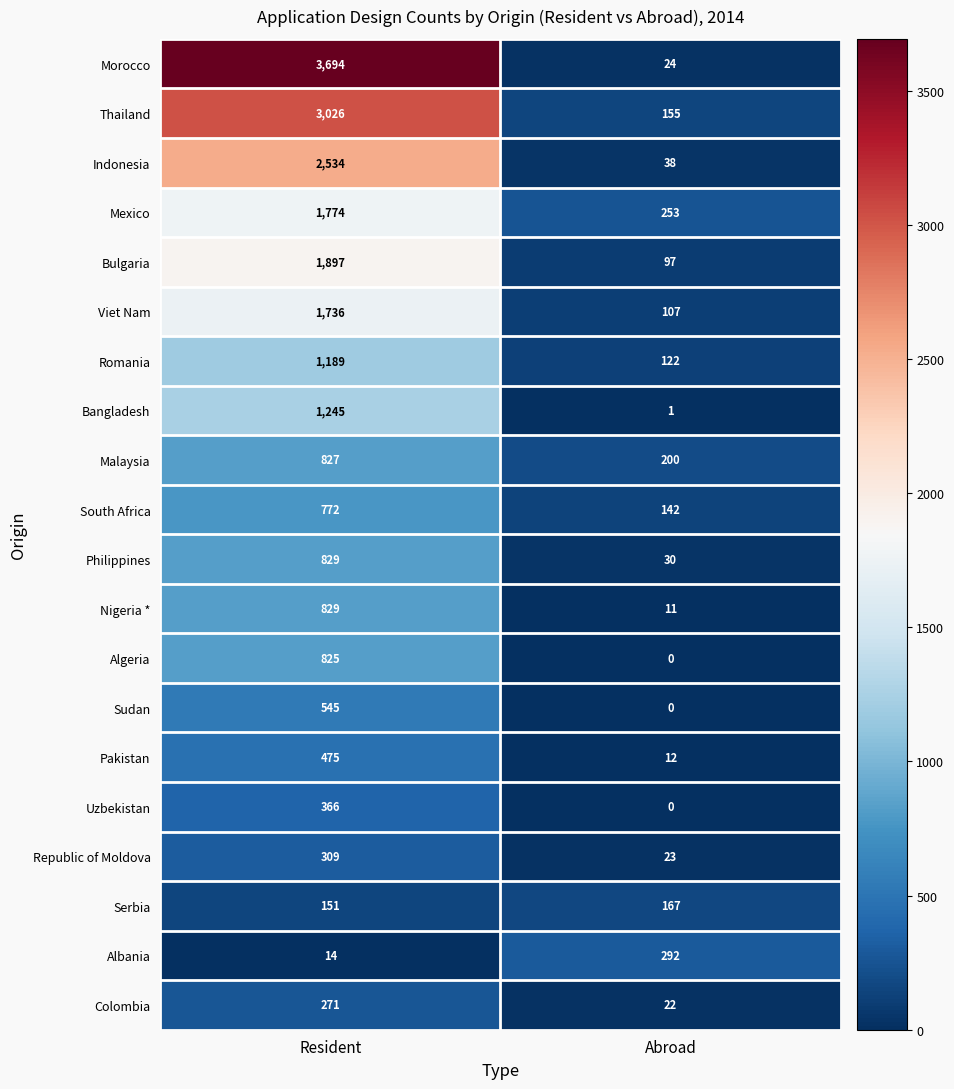

The value of Republic of Moldova at Resident is 72. True or false?

False